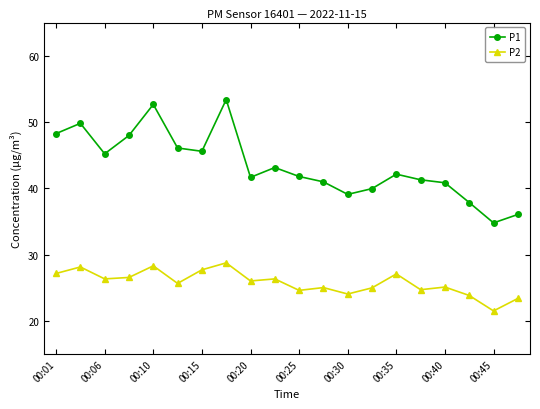

Does the chart have visible grid lines?

No